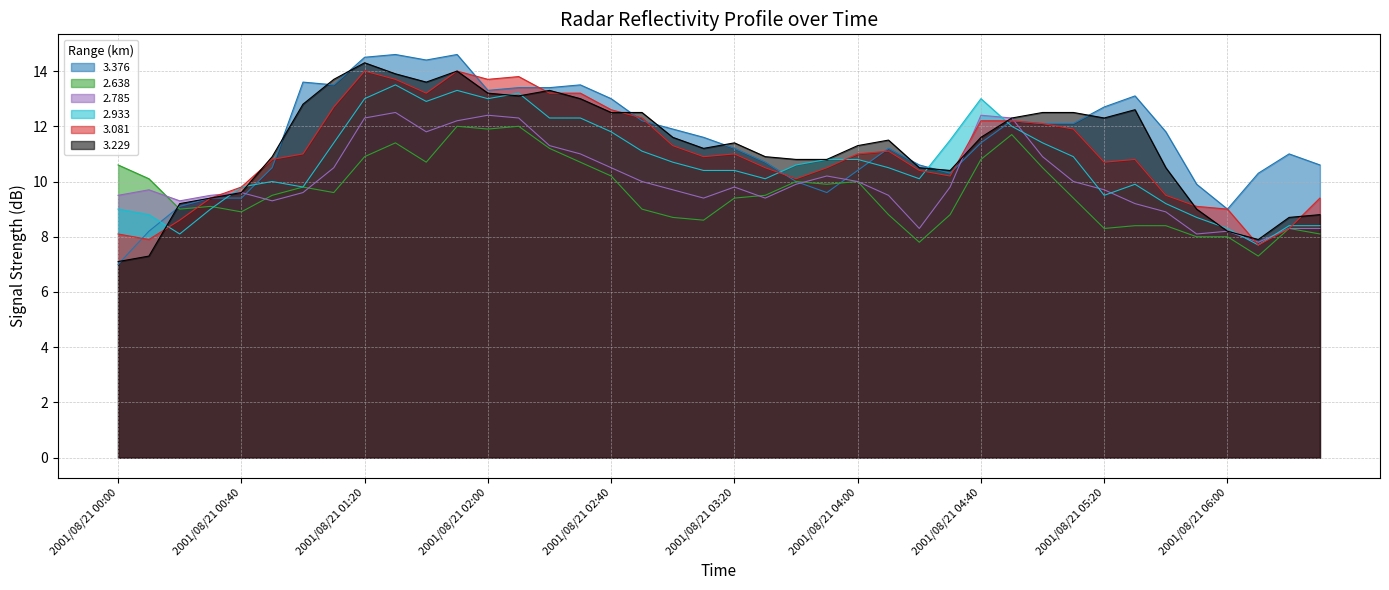

What is the maximum value for 2.933?

13.5